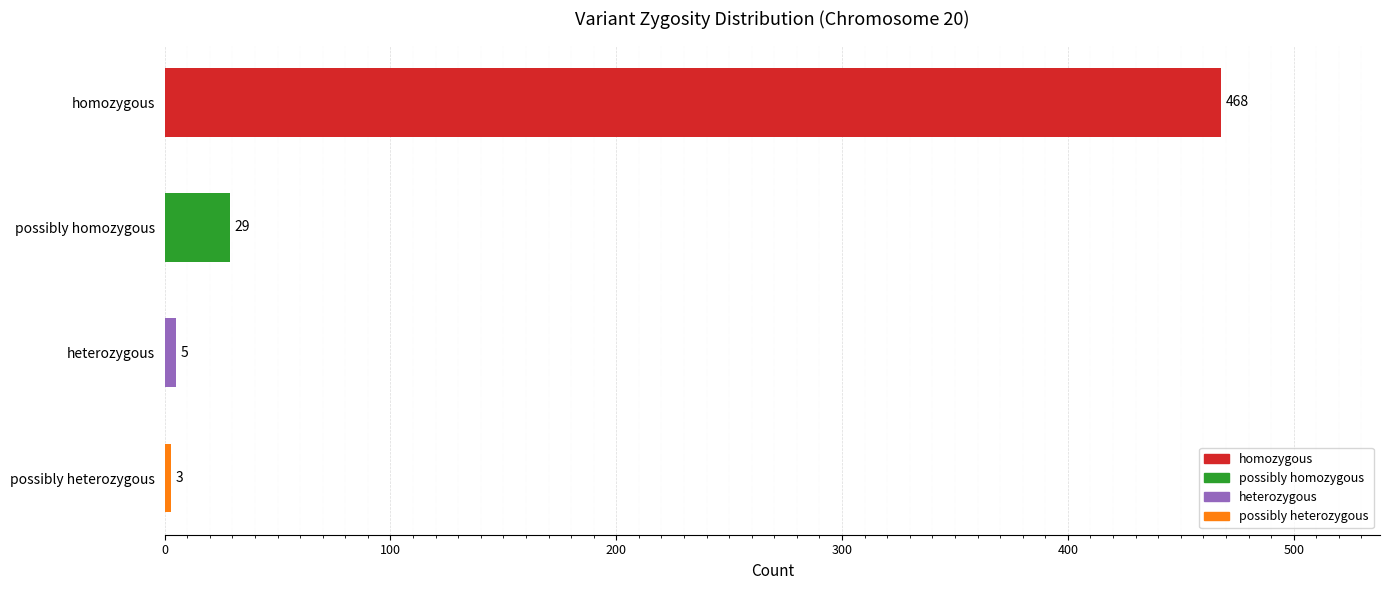

What is the label of the 2nd bar from the top?

possibly homozygous